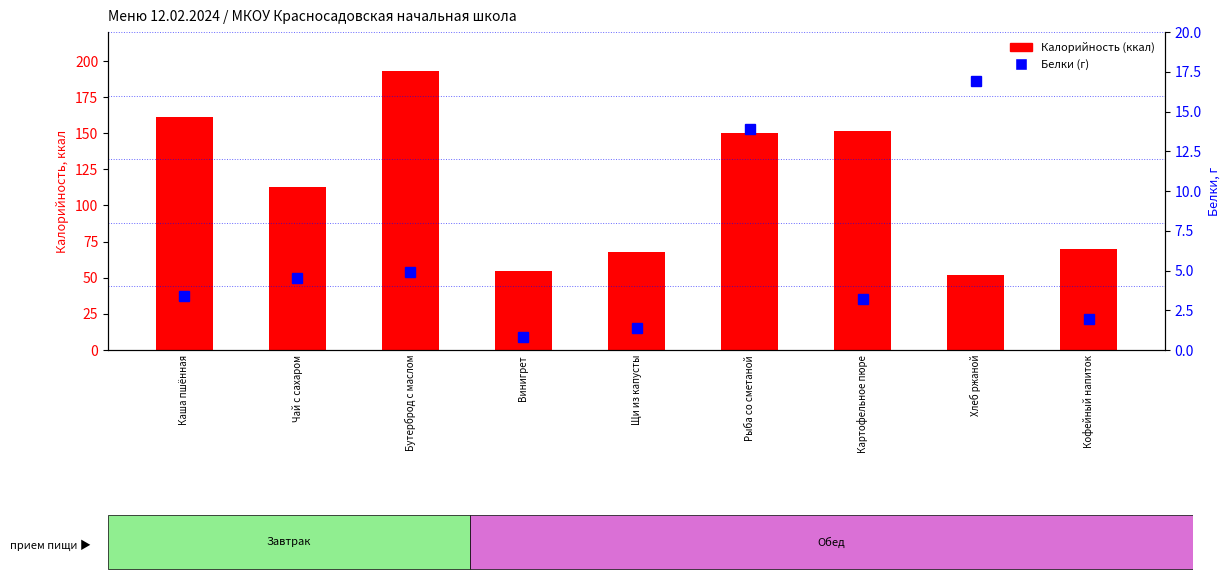

What is the approximate value of Калорийность (ккал) at Щи из капусты?

67.8